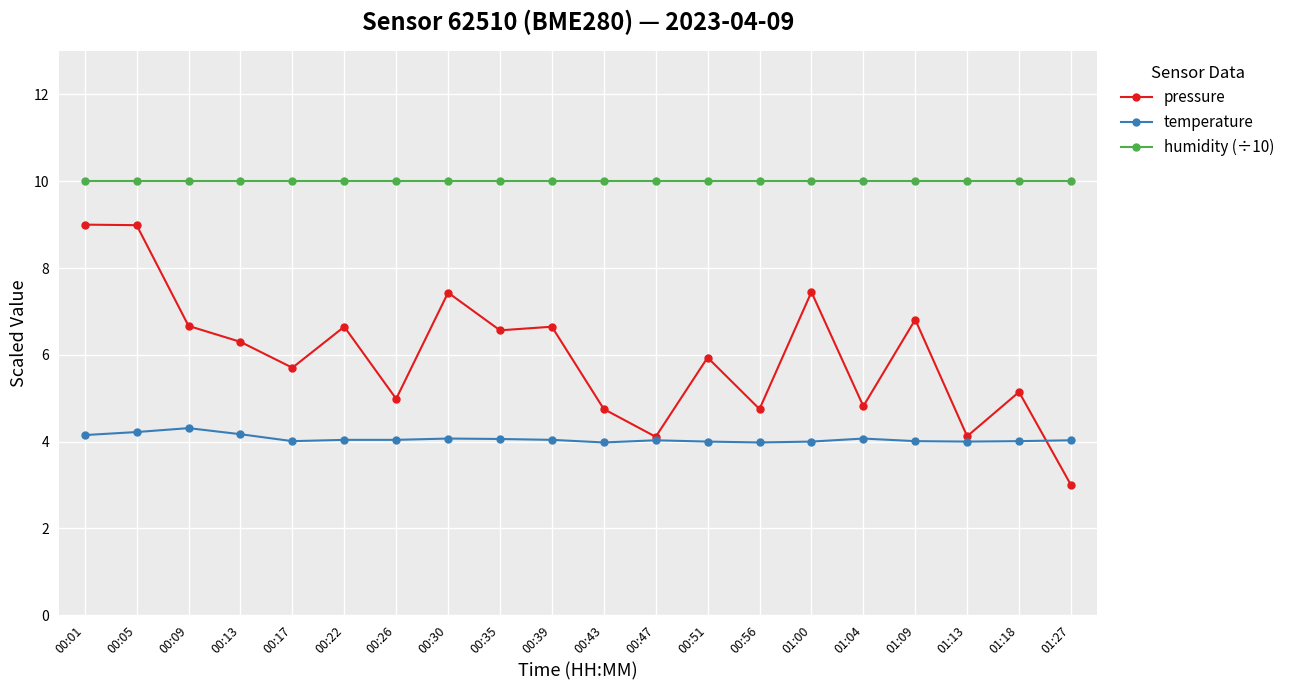

What is the total value across all series at 00:39?

20.7